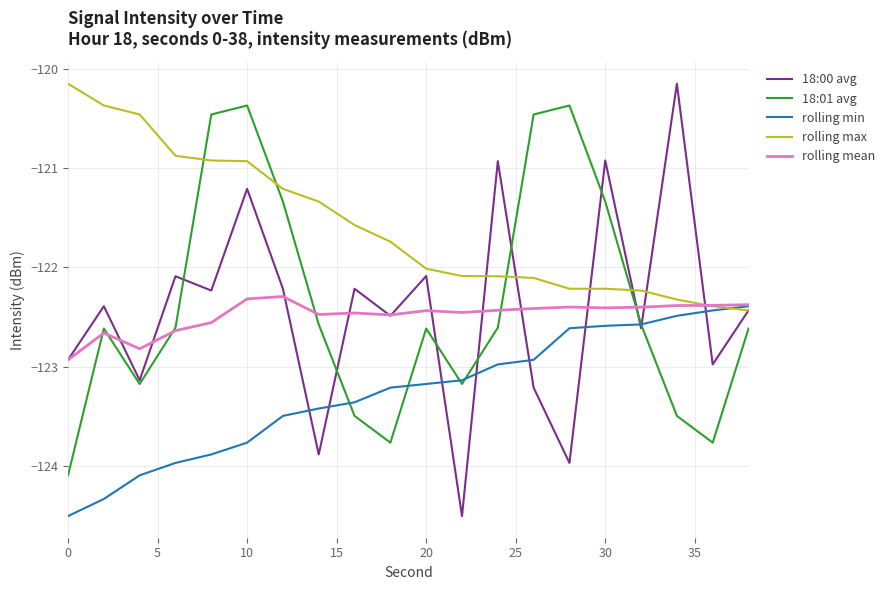

Which series has the largest range (max minus min)?

18:00 avg